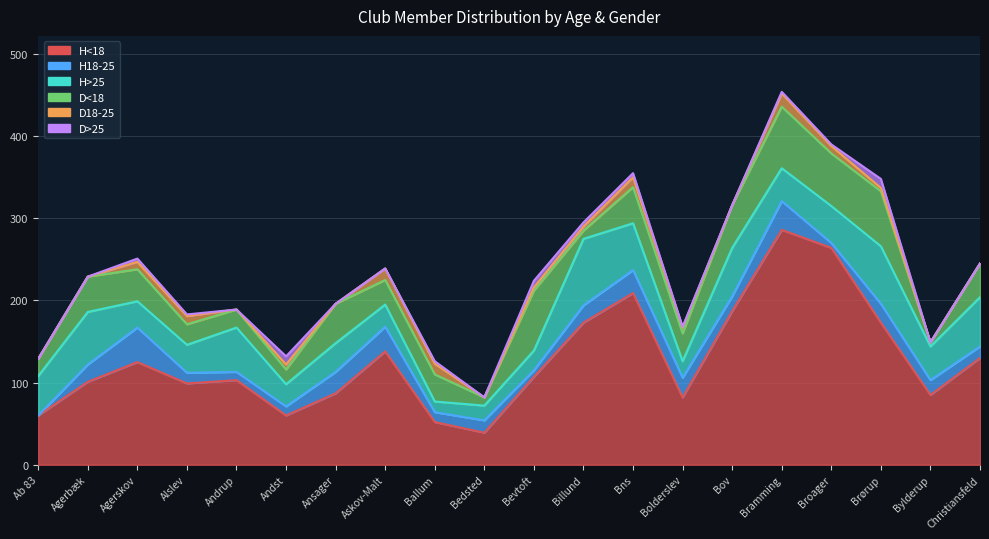

List the series in order of their peak value, highest first.

H<18, H>25, D<18, H18-25, D18-25, D>25